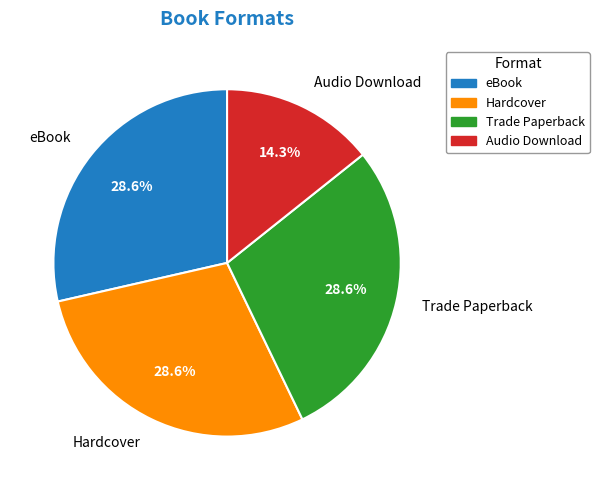

To the nearest percent, what is the average slice percentage?

25%